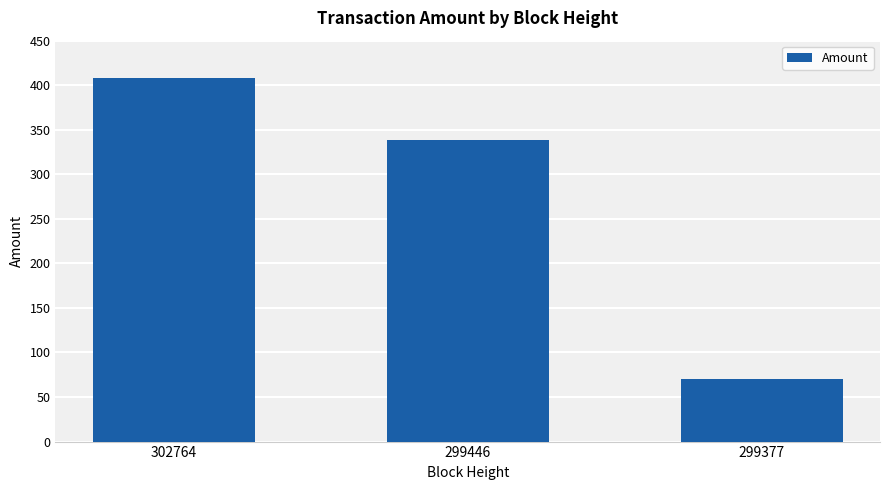

The chart shows a value of 338.8 at 299446. True or false?

True